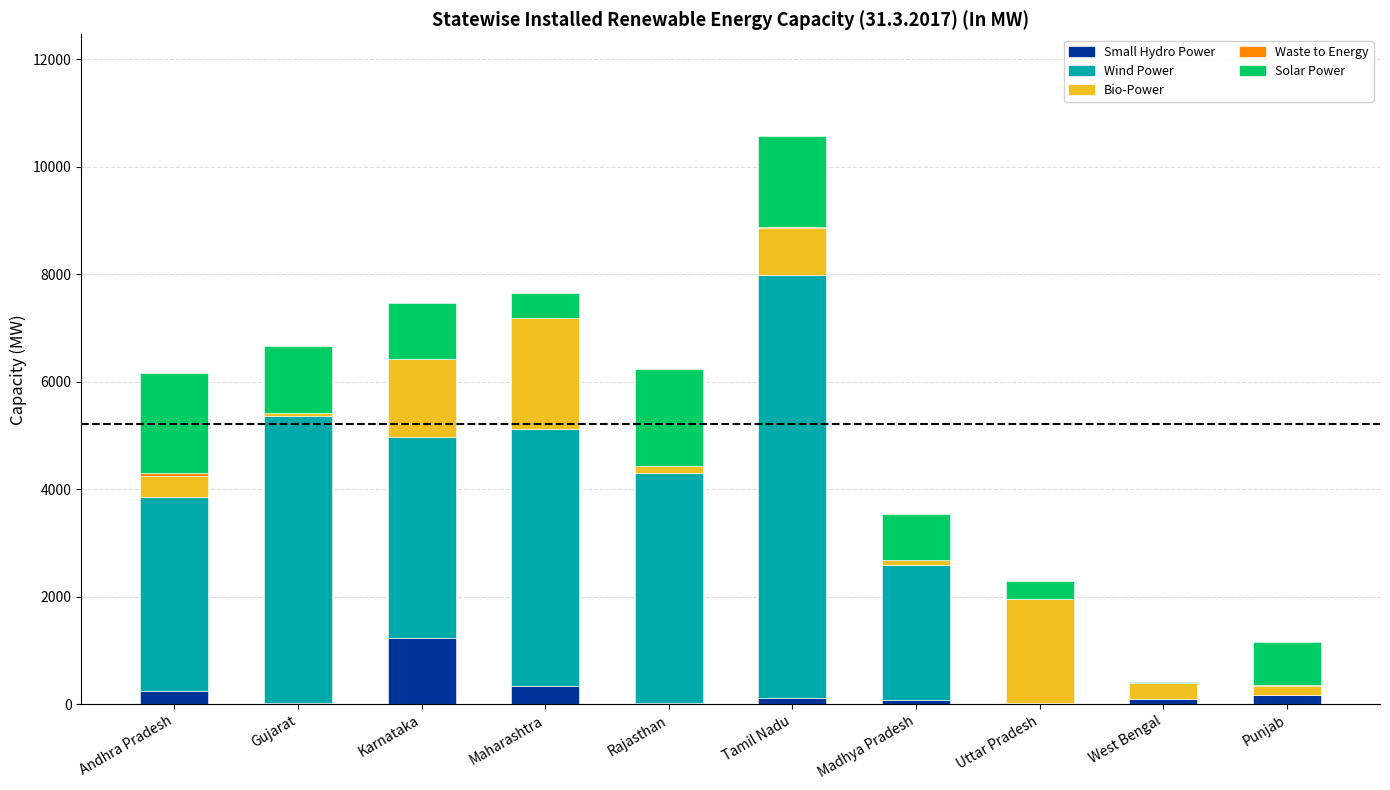

At which category is the sum across all series the highest?

Tamil Nadu